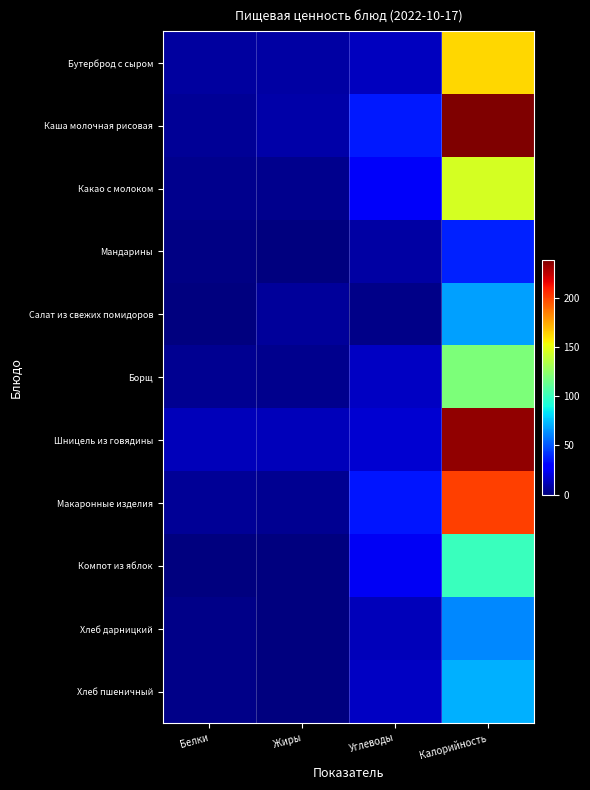

Reading left to right, what are all the values shown in this chart?

Бутерброд с сыром: Белки=6.8	Жиры=7.7	Углеводы=13.4	Калорийность=162.2
Каша молочная рисовая: Белки=5.2	Жиры=9.0	Углеводы=36.0	Калорийность=238.5
Какао с молоком: Белки=3.5	Жиры=3.7	Углеводы=25.5	Калорийность=145.2
Мандарины: Белки=1.0	Жиры=0.0	Углеводы=7.5	Калорийность=38.0
Салат из свежих помидоров: Белки=0.6	Жиры=6.0	Углеводы=2.4	Калорийность=67.8
Борщ: Белки=4.0	Жиры=2.9	Углеводы=14.1	Калорийность=119.7
Шницель из говядины: Белки=12.9	Жиры=12.7	Углеводы=17.2	Калорийность=234.6
Макаронные изделия: Белки=5.3	Жиры=4.2	Углеводы=34.9	Калорийность=201.1
Компот из яблок: Белки=0.2	Жиры=0.2	Углеводы=24.4	Калорийность=100.0
Хлеб дарницкий: Белки=2.0	Жиры=0.3	Углеводы=12.3	Калорийность=61.8
Хлеб пшеничный: Белки=2.0	Жиры=0.2	Углеводы=14.5	Калорийность=71.4